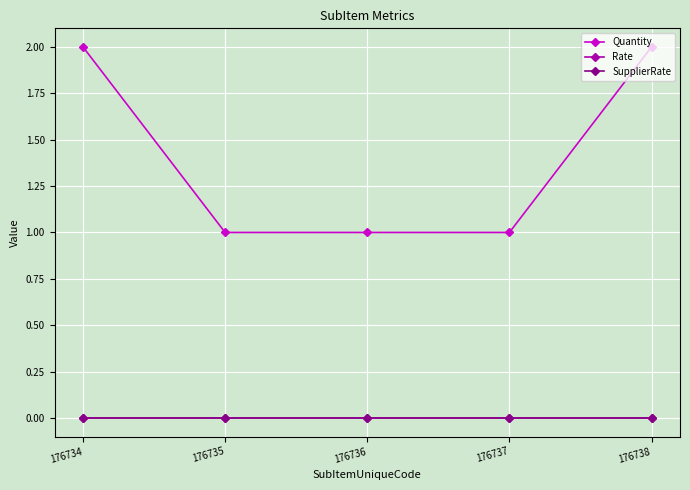

True or false: SupplierRate has more than 2 points higher than both neighbors.

False